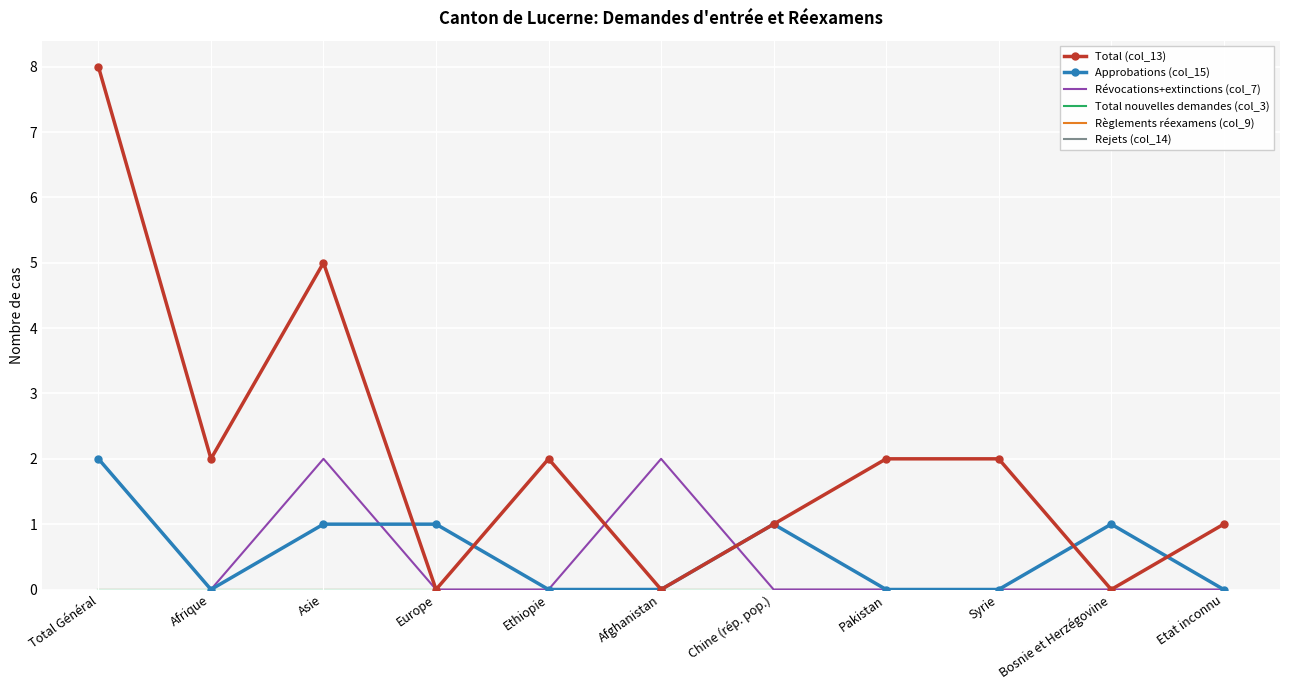

True or false: Rejets (col_14) and Règlements réexamens (col_9) intersect in this chart.

False